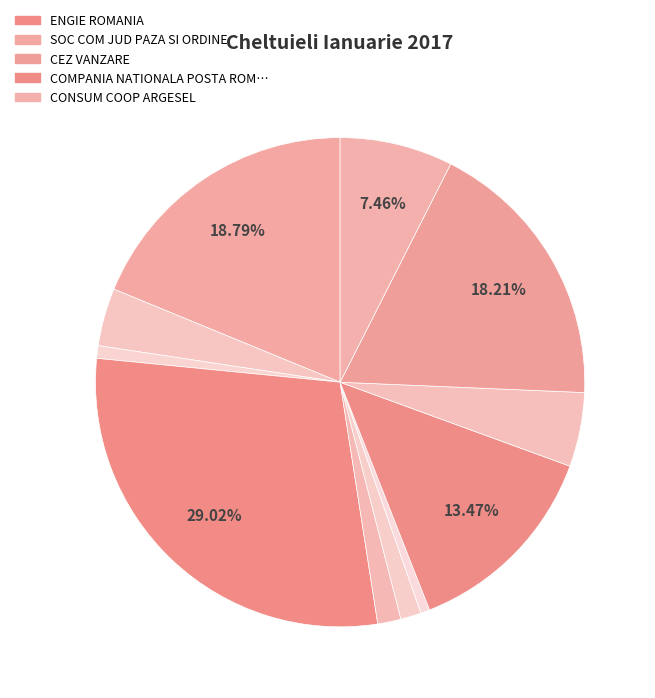

Count the number of slices in the pie.

11